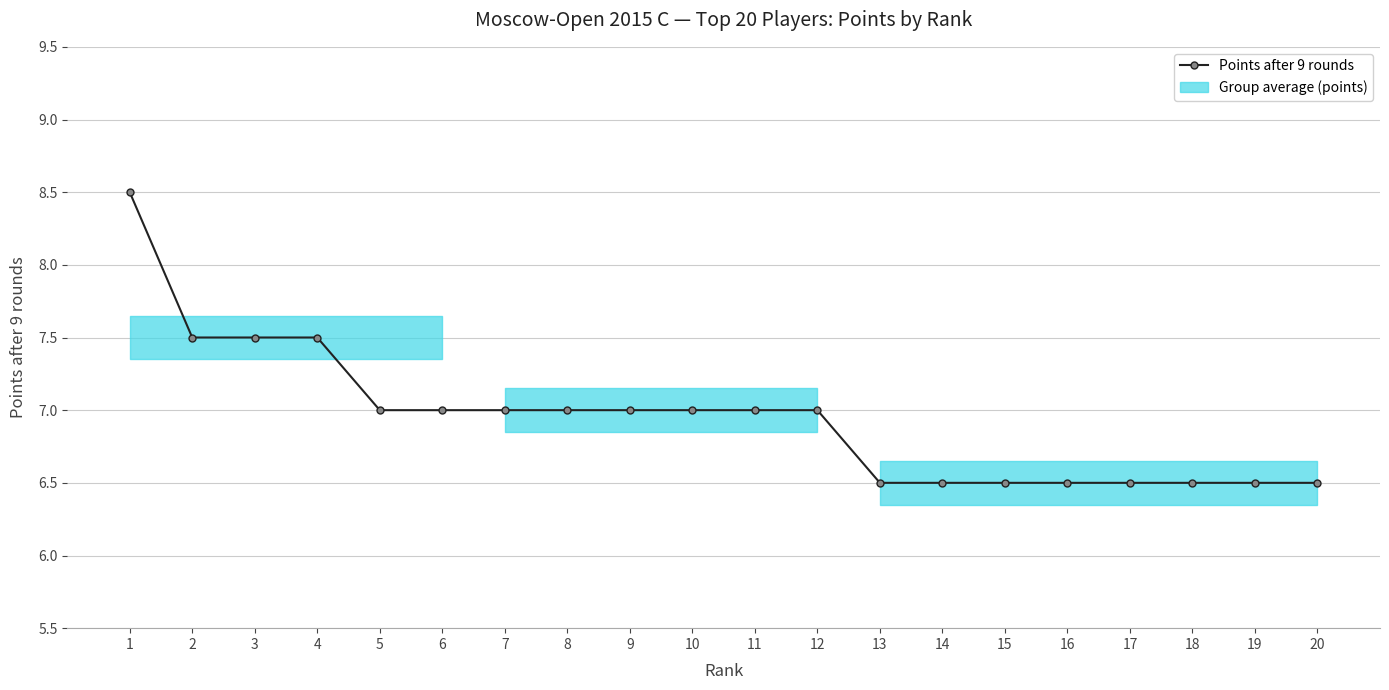

Approximately how many times larger is the value at 17 compared to 6?

0.9